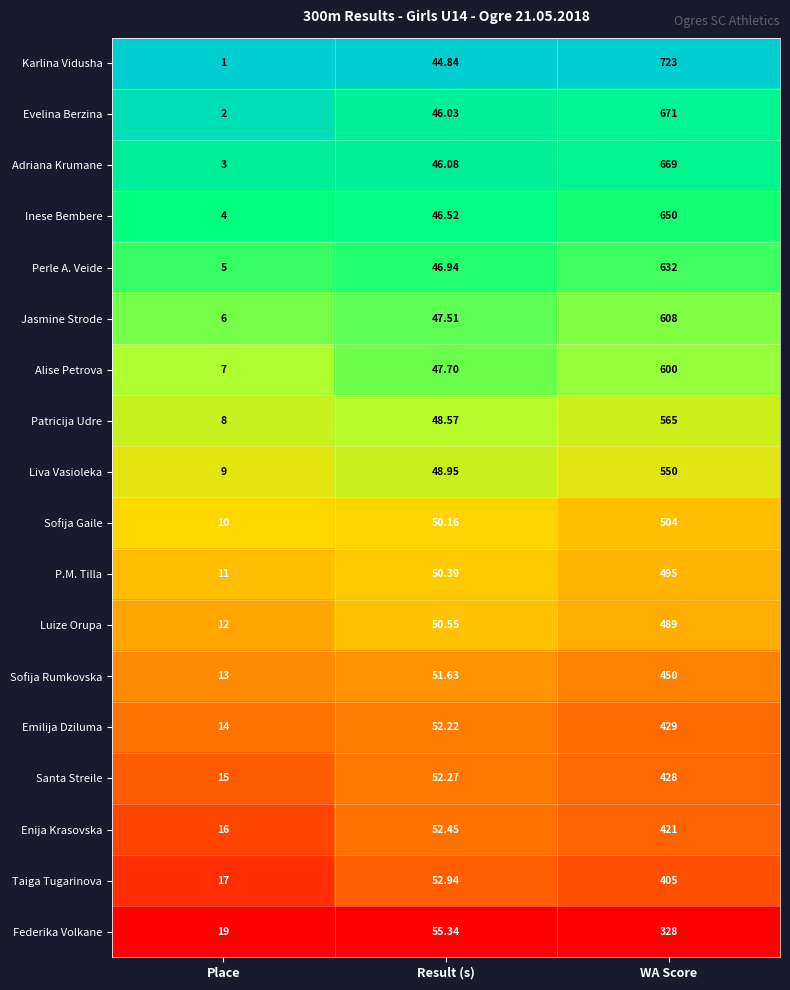

At which label is Luize Orupa closest to 250?

Result (s)